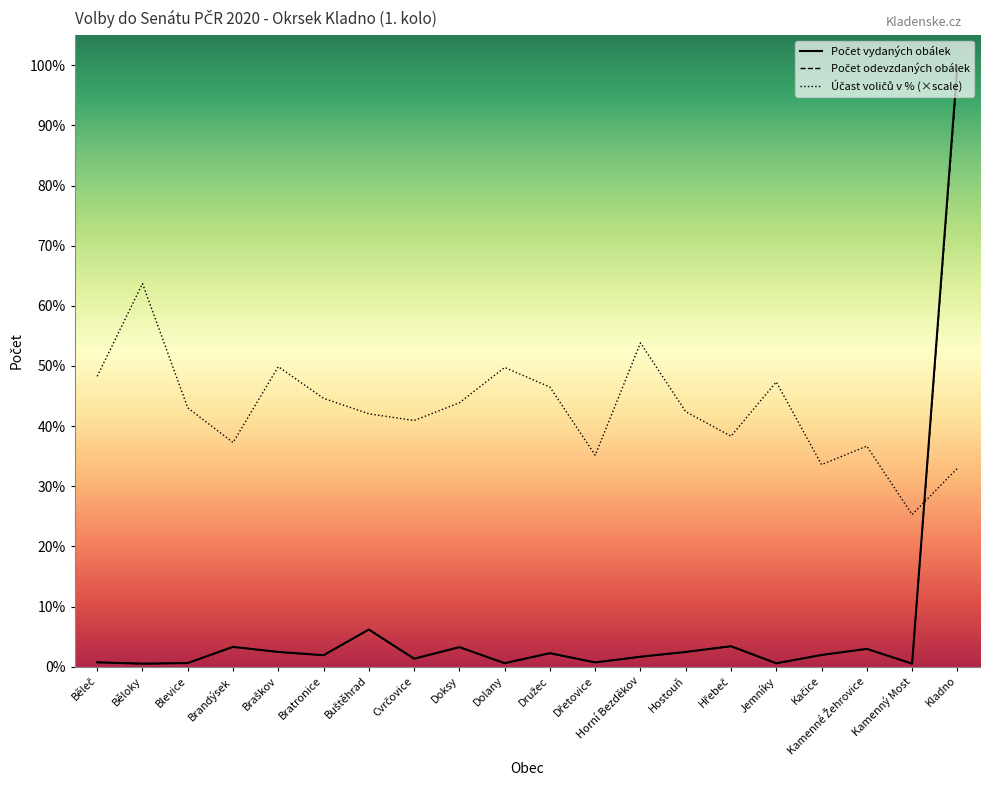

What is the label of the 8th point from the left?

Cvrčovice